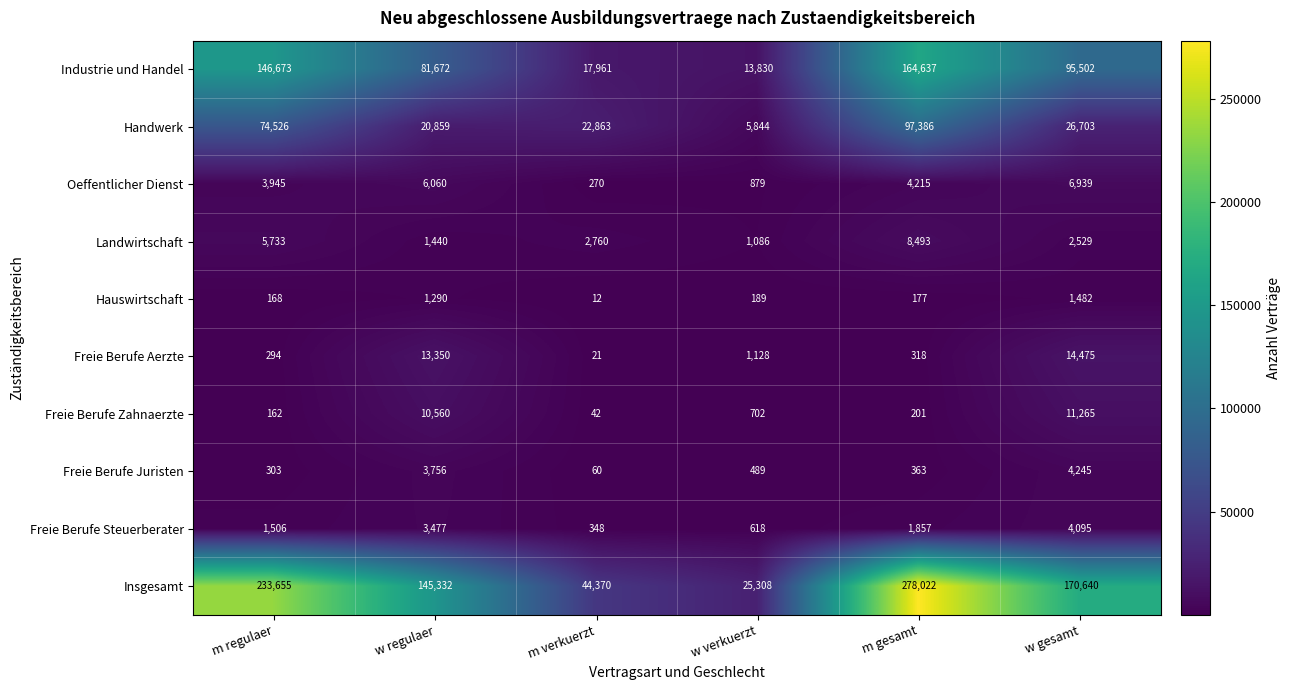

At which category is the sum across all series the highest?

m gesamt